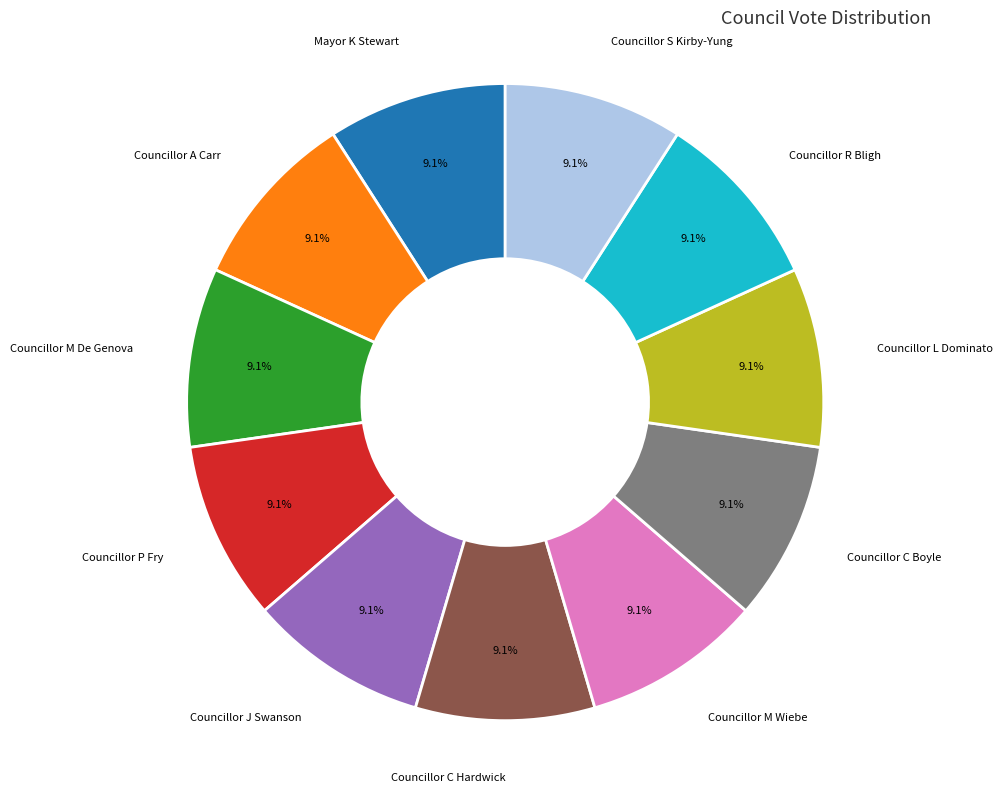

Is there any slice that represents more than half of the pie?

No